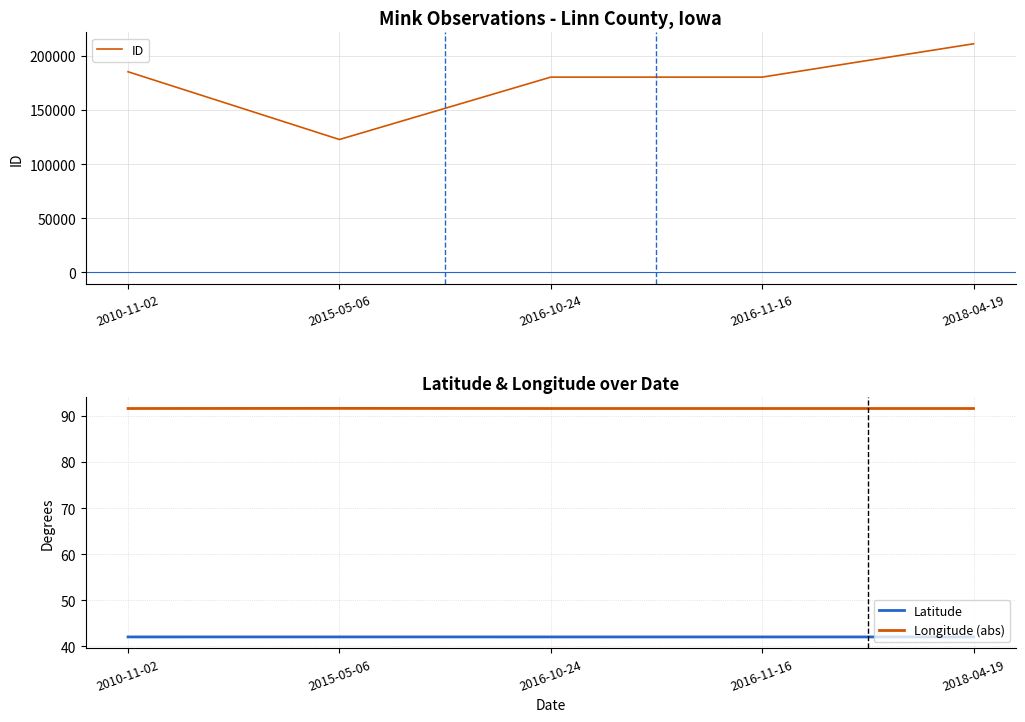

At which label does ID first exceed 180279?

2010-11-02